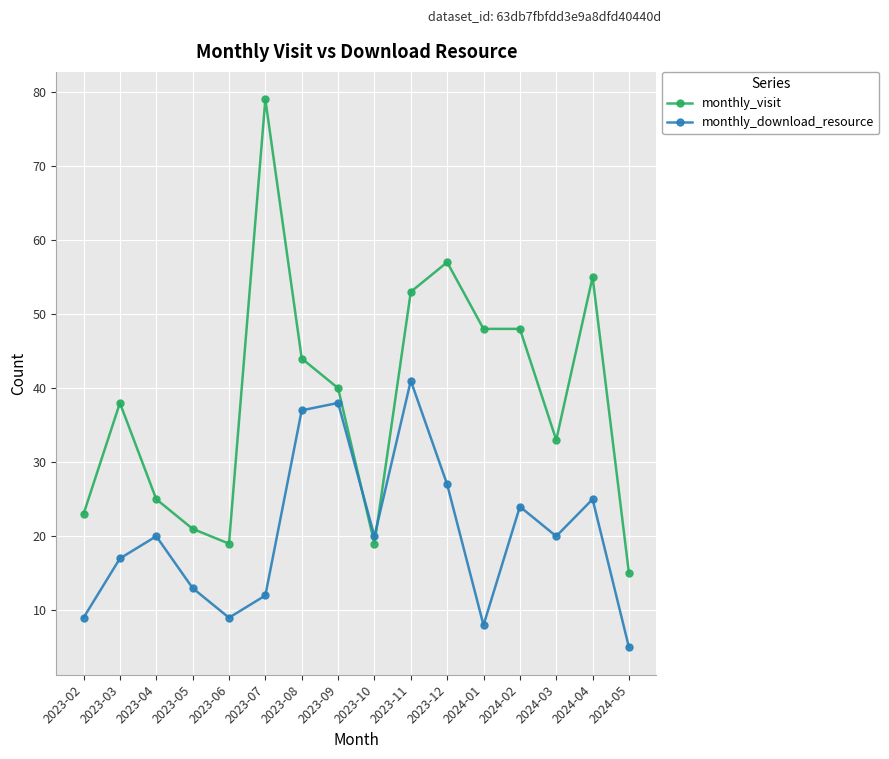

What is the label of the 10th point from the right?

2023-08